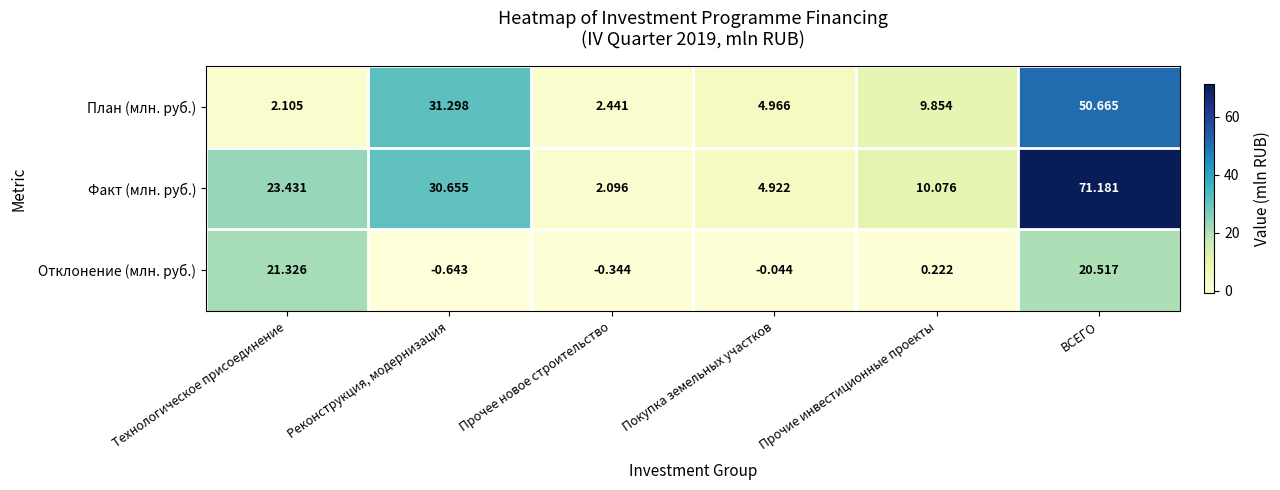

Which label corresponds to the largest value in the chart?

ВСЕГО